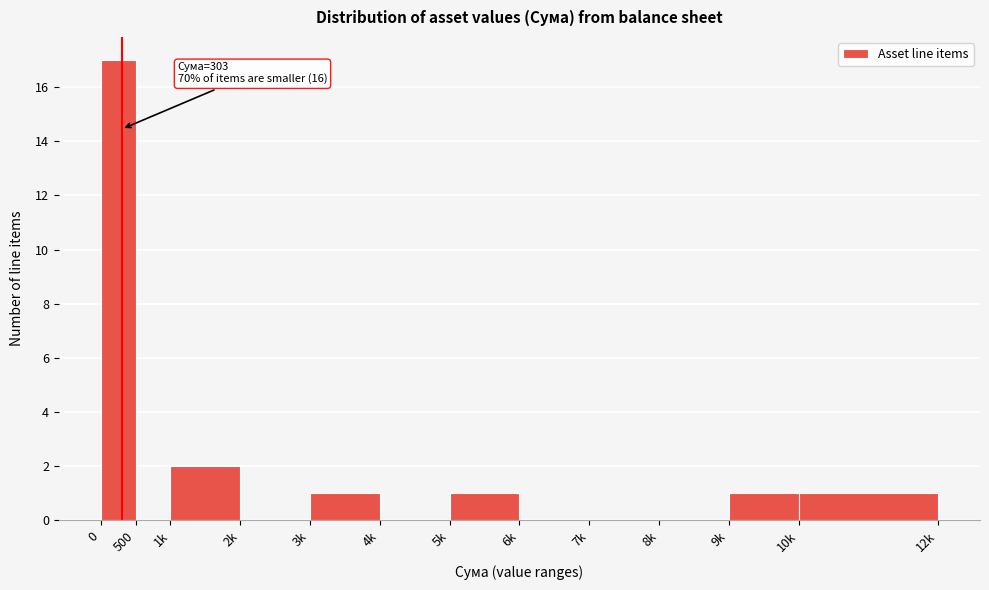

Reading left to right, list all the values displayed in this chart.

0=17	500=0	1k=2	2k=0	3k=1	4k=0	5k=1	6k=0	7k=0	8k=0	9k=1	10k=1